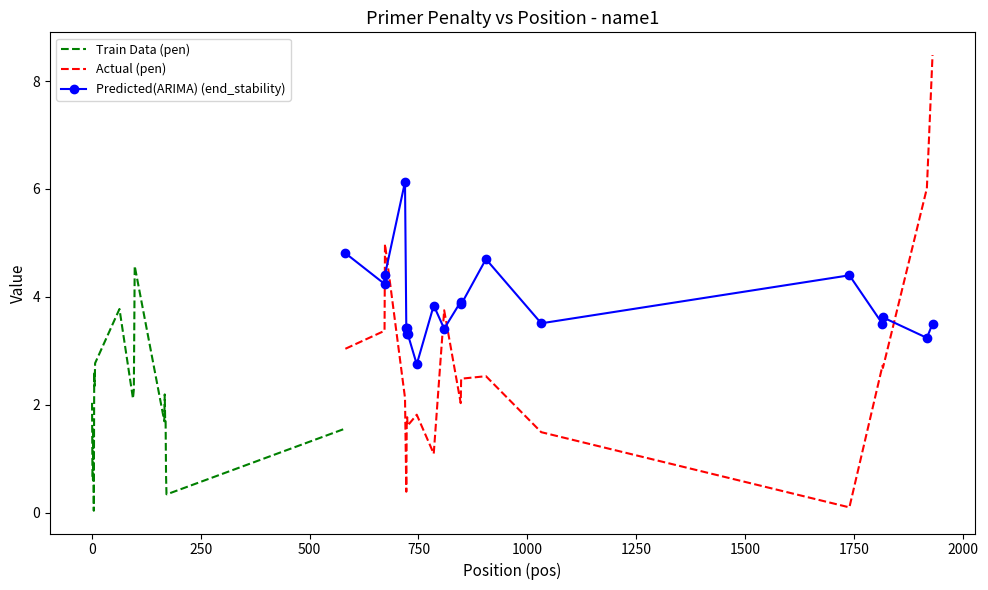

True or false: Actual (pen) and Predicted(ARIMA) (end_stability) cross at least once.

True